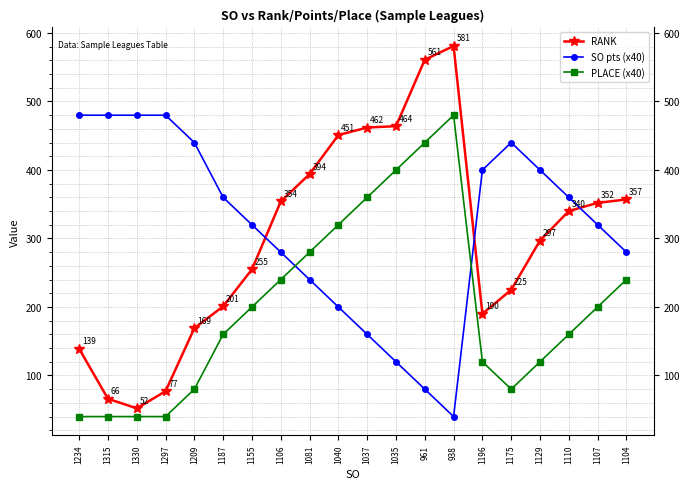

What position from the right is 1196?

6